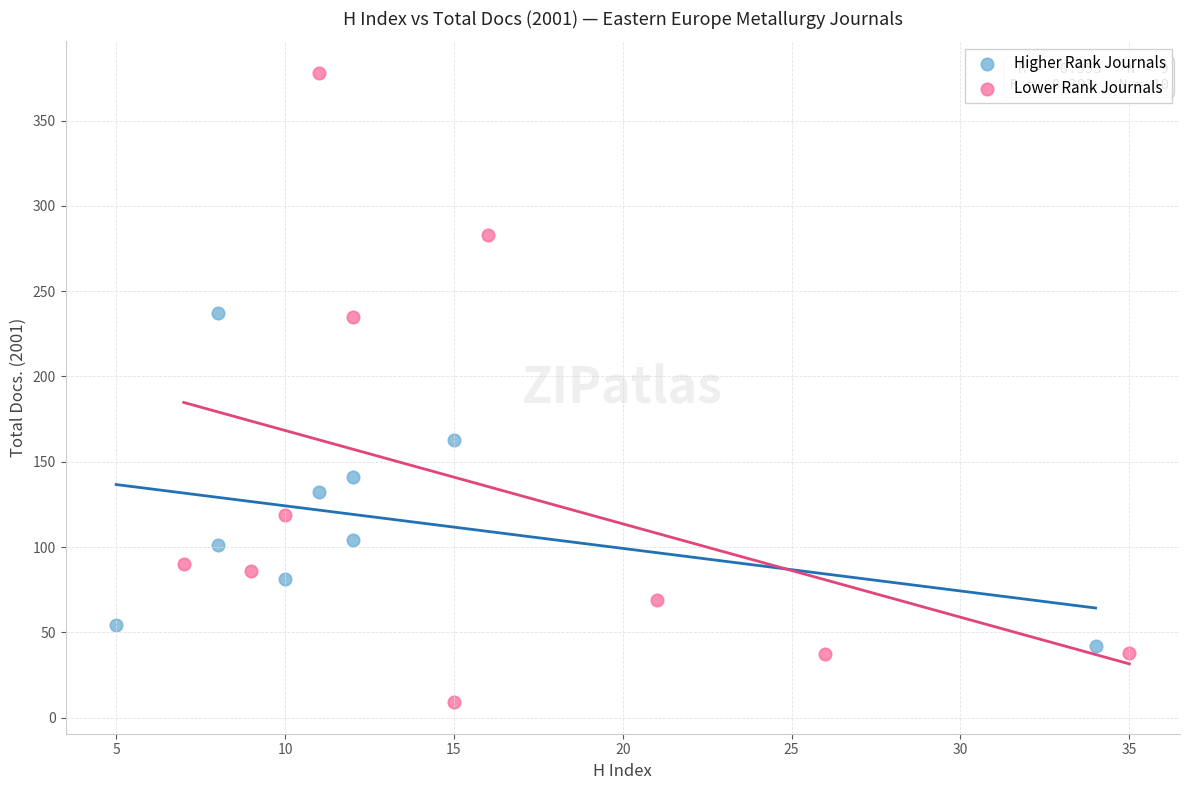

Which series has the largest Y range (max minus min)?

Lower Rank Journals